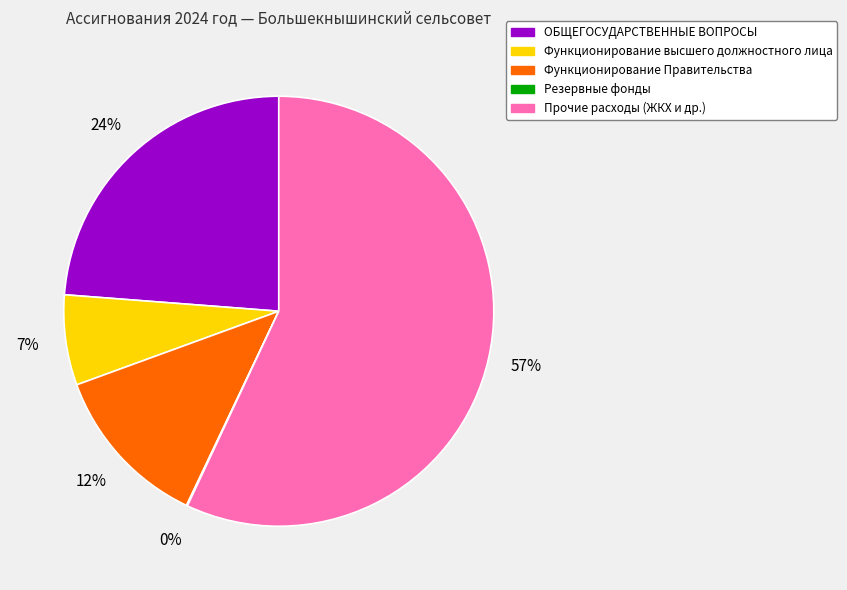

The Функционирование высшего должностного лица slice represents 1% of the pie. True or false?

False